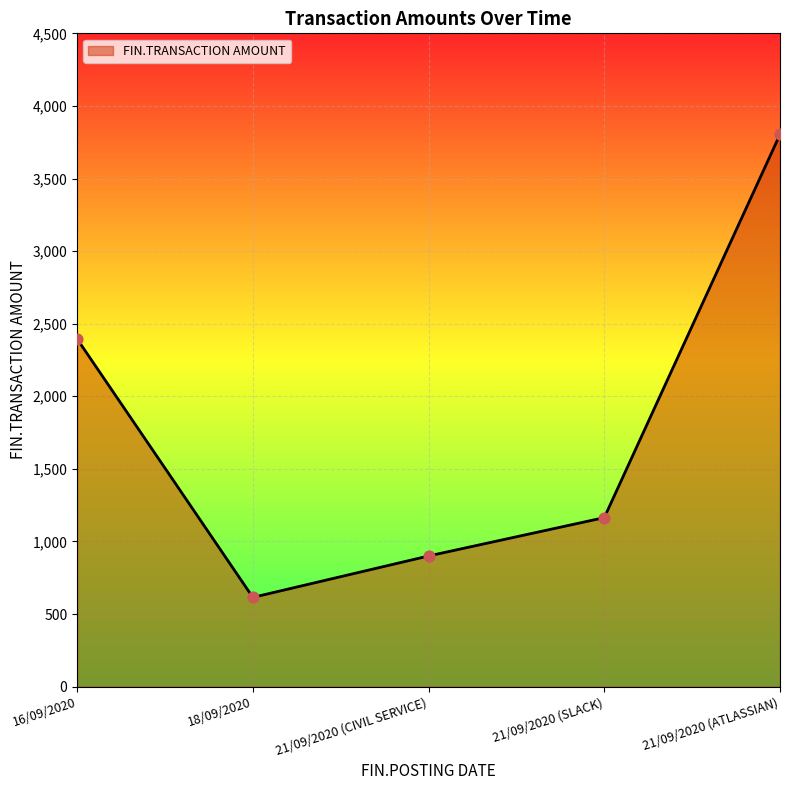

What is the change in value from 16/09/2020 to 21/09/2020 (CIVIL SERVICE)?

-1494.5